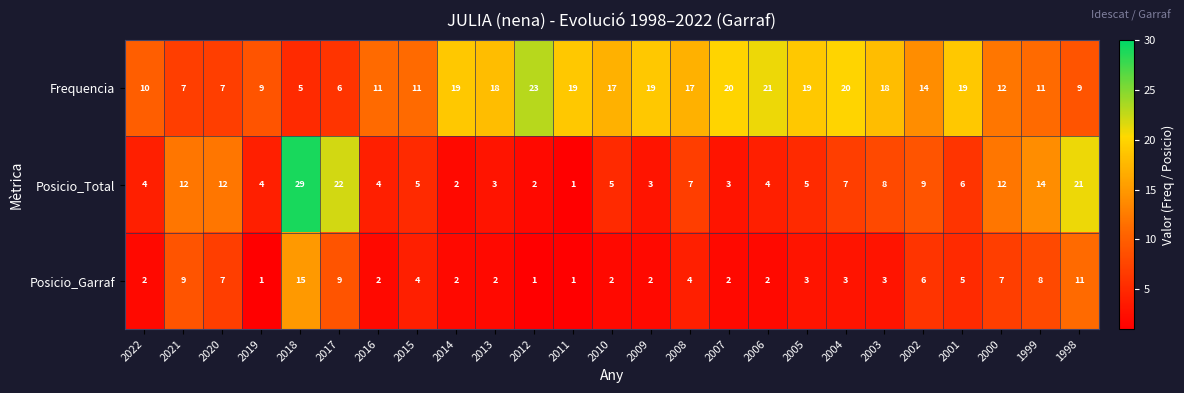

What is the sum of all Frequencia values?

361